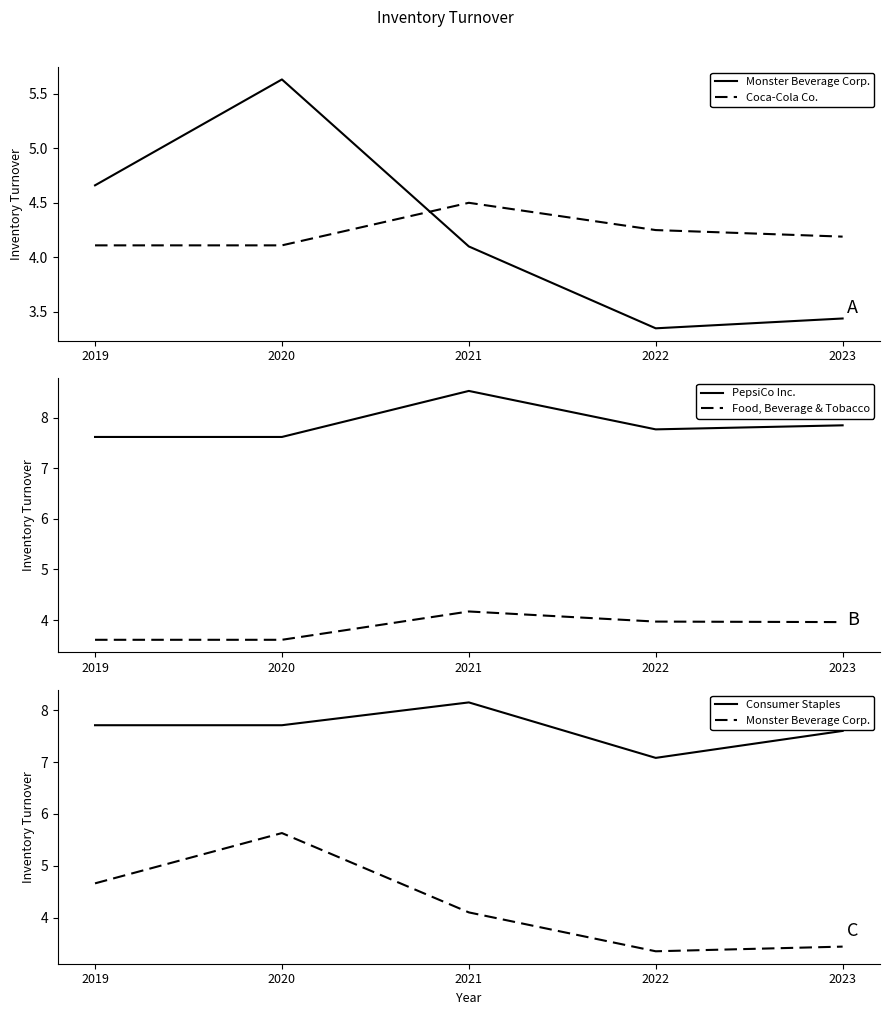

Reading left to right, what are all the values shown in this chart?

Monster Beverage Corp.: 2019=4.7	2020=5.6	2021=4.1	2022=3.4	2023=3.4
Coca-Cola Co.: 2019=4.1	2020=4.1	2021=4.5	2022=4.2	2023=4.2
PepsiCo Inc.: 2019=7.6	2020=7.6	2021=8.5	2022=7.8	2023=7.8
Food, Beverage & Tobacco: 2019=3.6	2020=3.6	2021=4.2	2022=4.0	2023=4.0
Consumer Staples: 2019=7.7	2020=7.7	2021=8.2	2022=7.1	2023=7.6